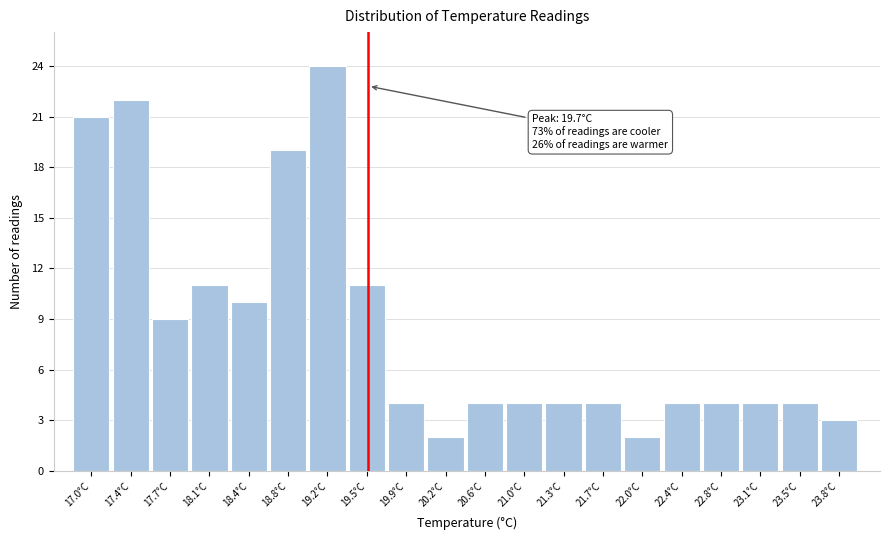

Reading left to right, list all the values displayed in this chart.

17.0°C=21	17.4°C=22	17.7°C=9	18.1°C=11	18.4°C=10	18.8°C=19	19.2°C=24	19.5°C=11	19.9°C=4	20.2°C=2	20.6°C=4	21.0°C=4	21.3°C=4	21.7°C=4	22.0°C=2	22.4°C=4	22.8°C=4	23.1°C=4	23.5°C=4	23.8°C=3